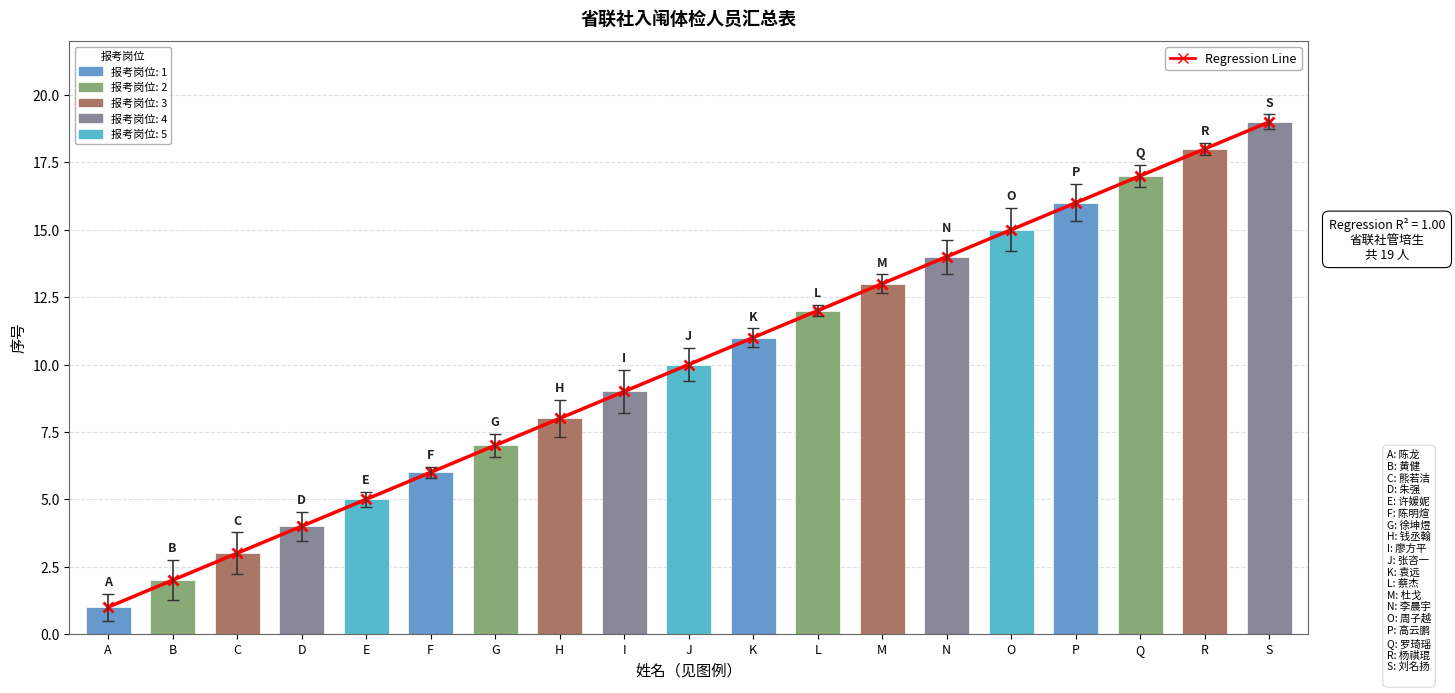

What is the value of the 管培生 bar at the 17th from the left?

17.0